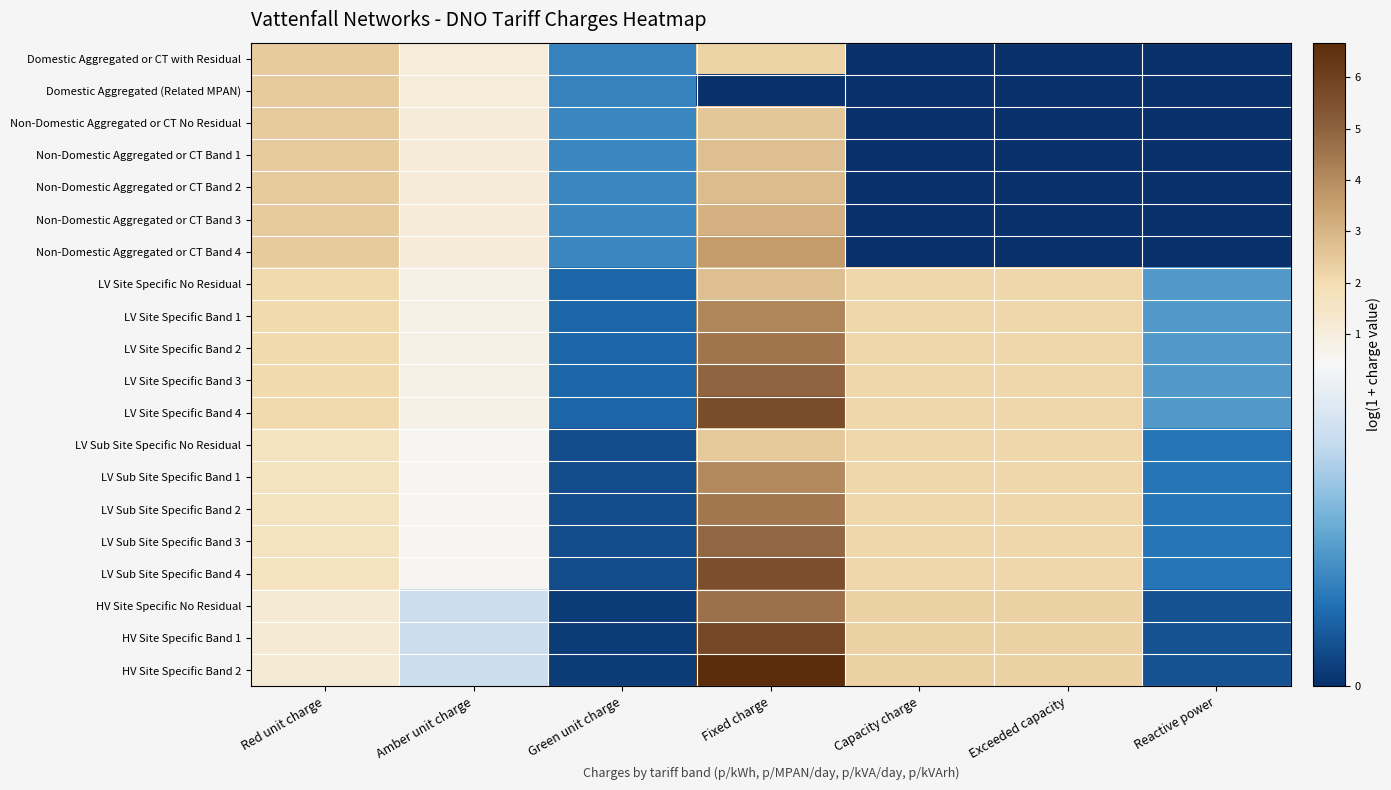

Which series has the largest range (max minus min)?

HV Site Specific Band 2